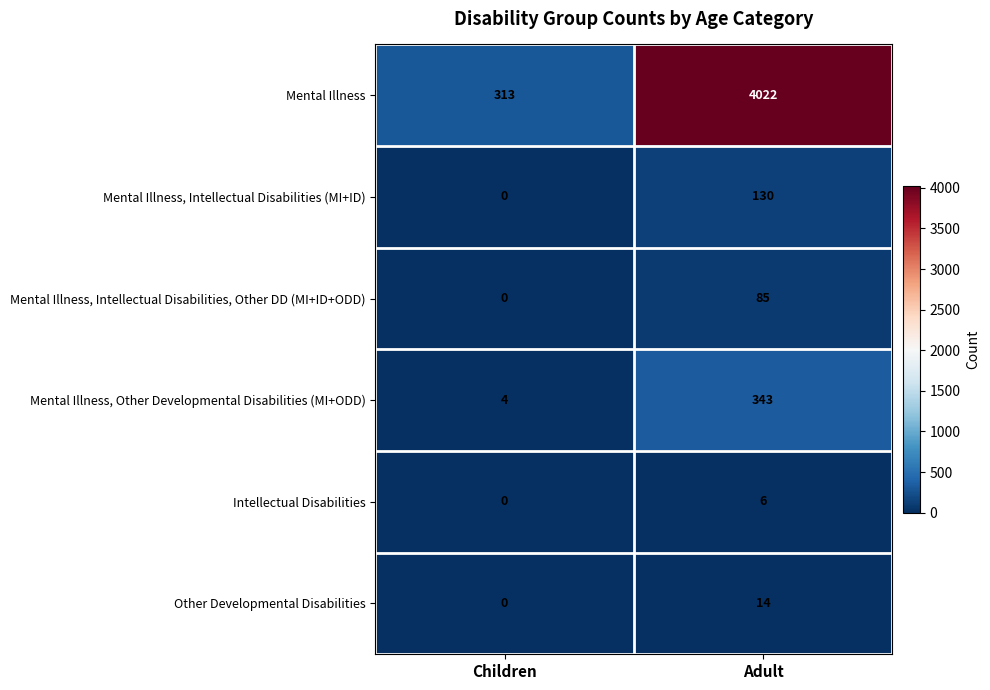

Between Children and Adult, which series saw the biggest shift?

Mental Illness